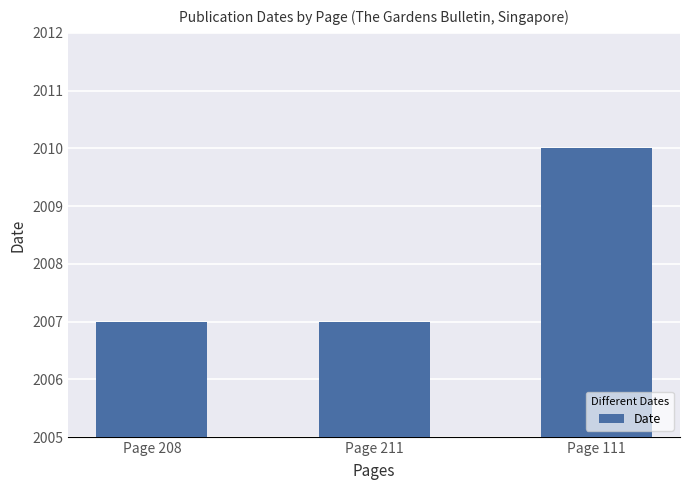

What is the label of the 3rd bar from the left?

Page 111